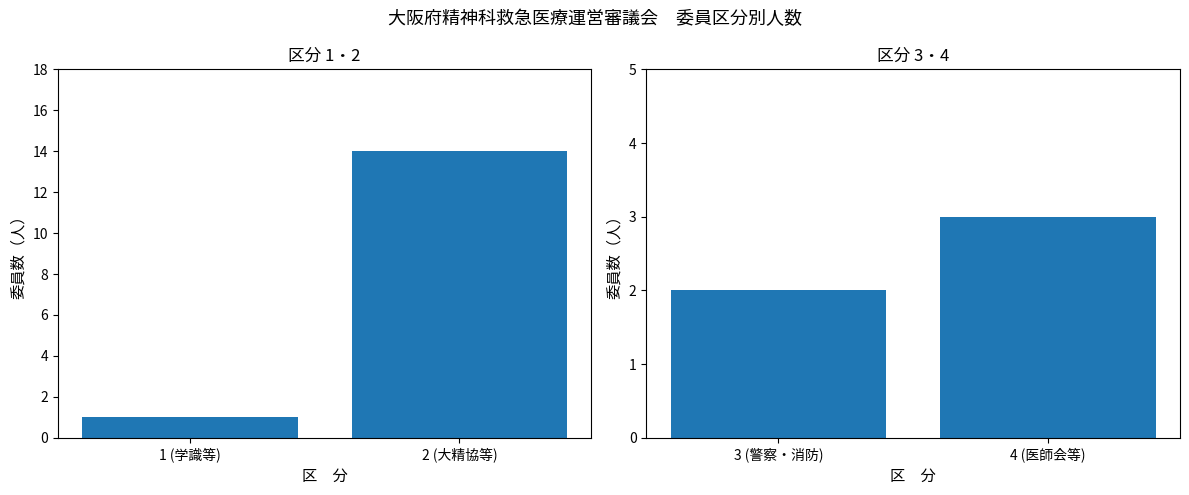

Rank the categories by 区分 1・2 value from highest to lowest.

2 (大精協等), 1 (学識等)